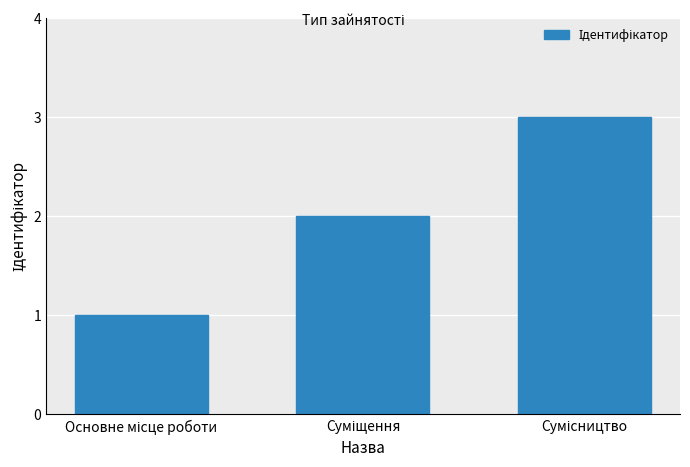

Reading left to right, transcribe all the data shown in this chart.

1	2	3